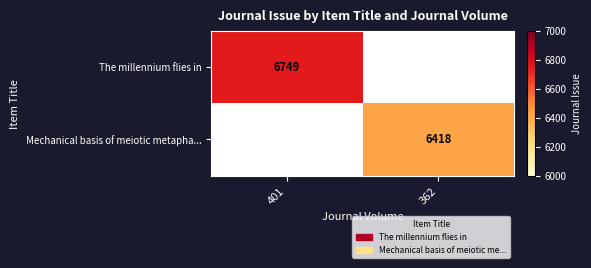

At which category is the sum across all series the highest?

401